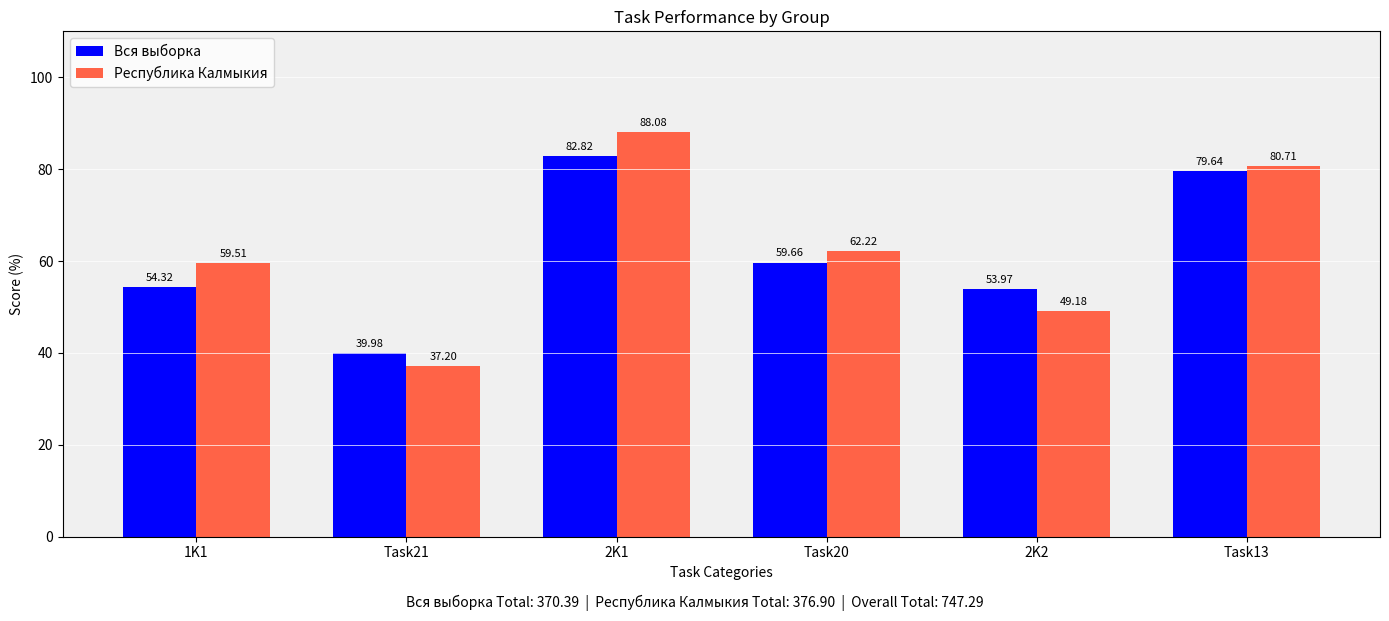

What position from the left is 1K1?

1